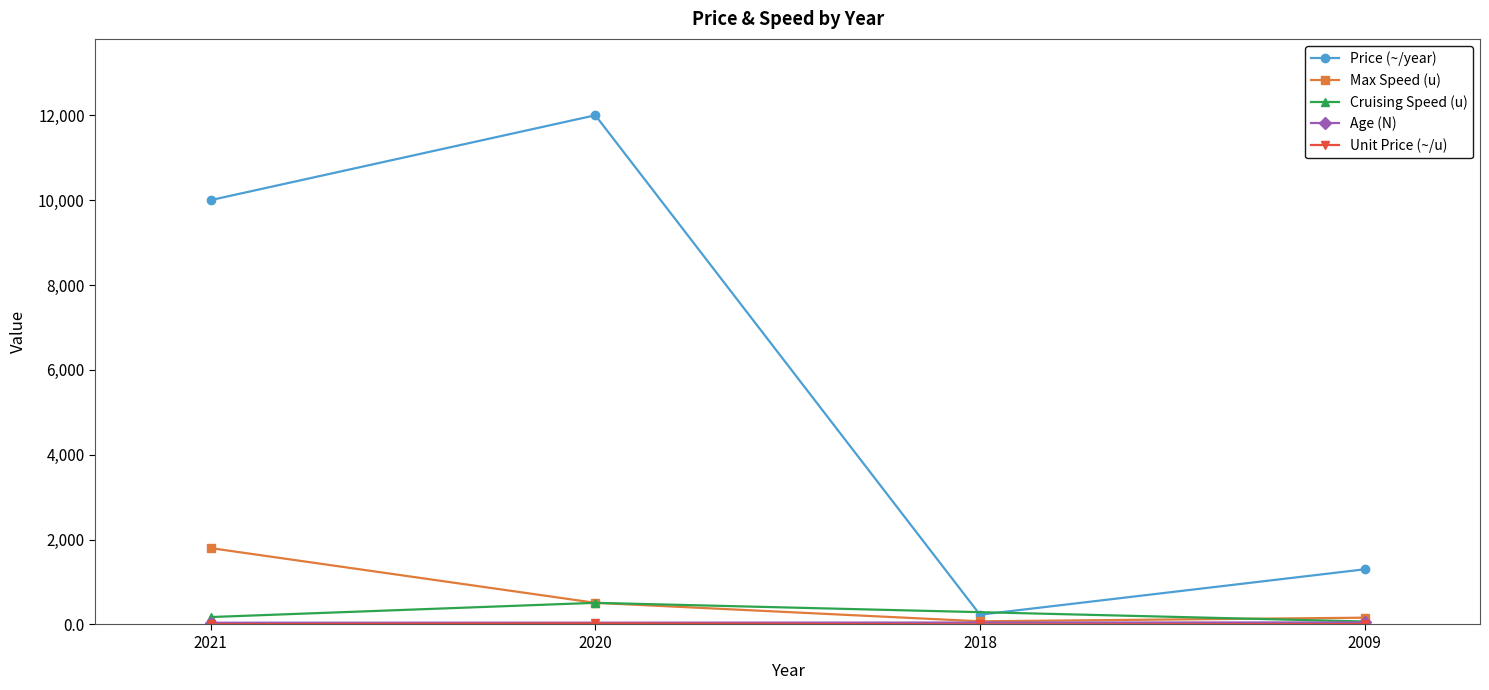

Where is the first local minimum?

2018